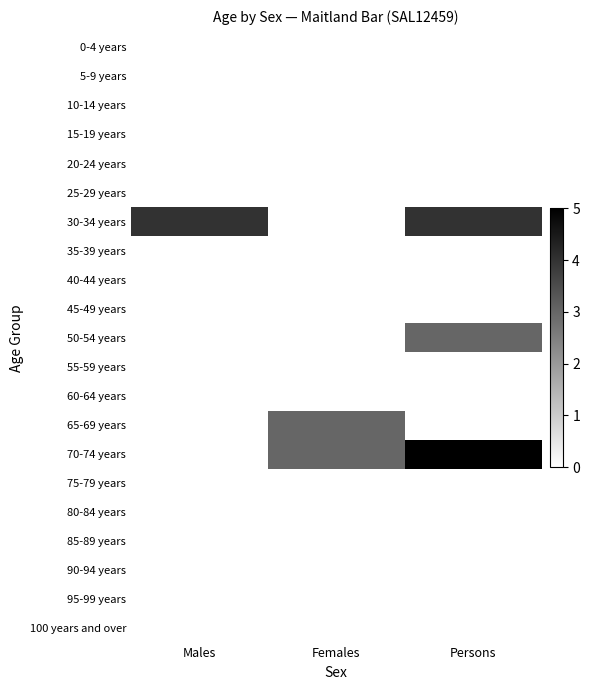

List the series in order of their peak value, lowest first.

0-4 years, 5-9 years, 10-14 years, 15-19 years, 20-24 years, 25-29 years, 35-39 years, 40-44 years, 45-49 years, 55-59 years, 60-64 years, 75-79 years, 80-84 years, 85-89 years, 90-94 years, 95-99 years, 100 years and over, 50-54 years, 65-69 years, 30-34 years, 70-74 years